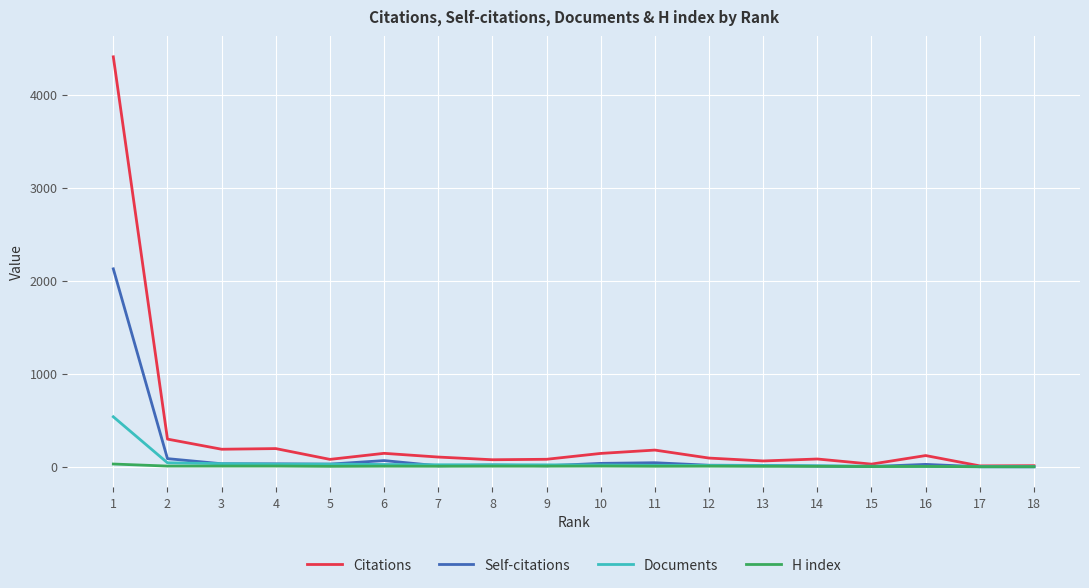

Rank the series by their maximum value, from highest to lowest.

Citations, Self-citations, Documents, H index